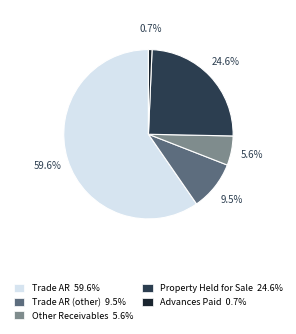

Does any single category account for the majority?

Yes